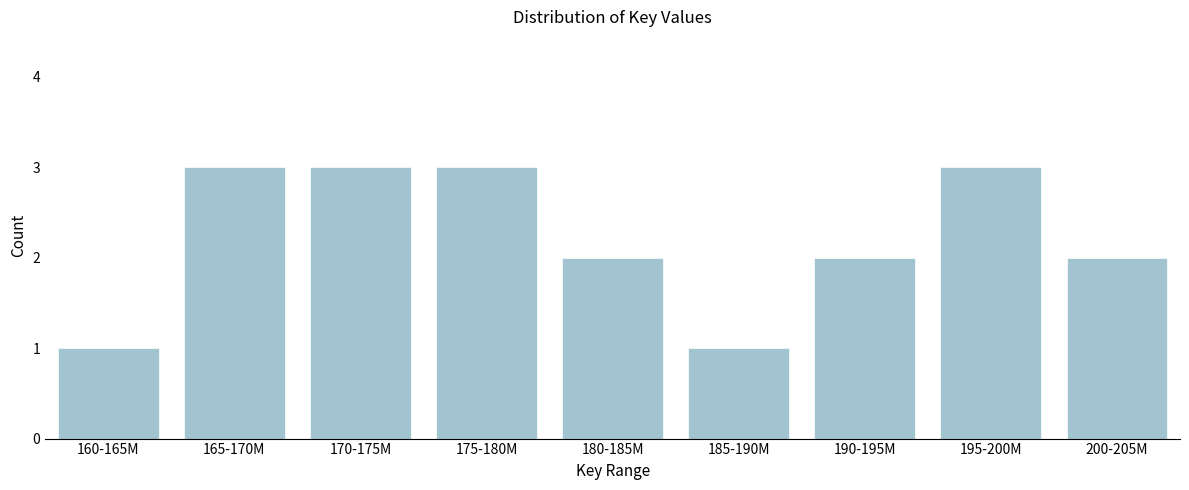

Reading right to left, what are all the values shown in this chart?

200-205M=2	195-200M=3	190-195M=2	185-190M=1	180-185M=2	175-180M=3	170-175M=3	165-170M=3	160-165M=1